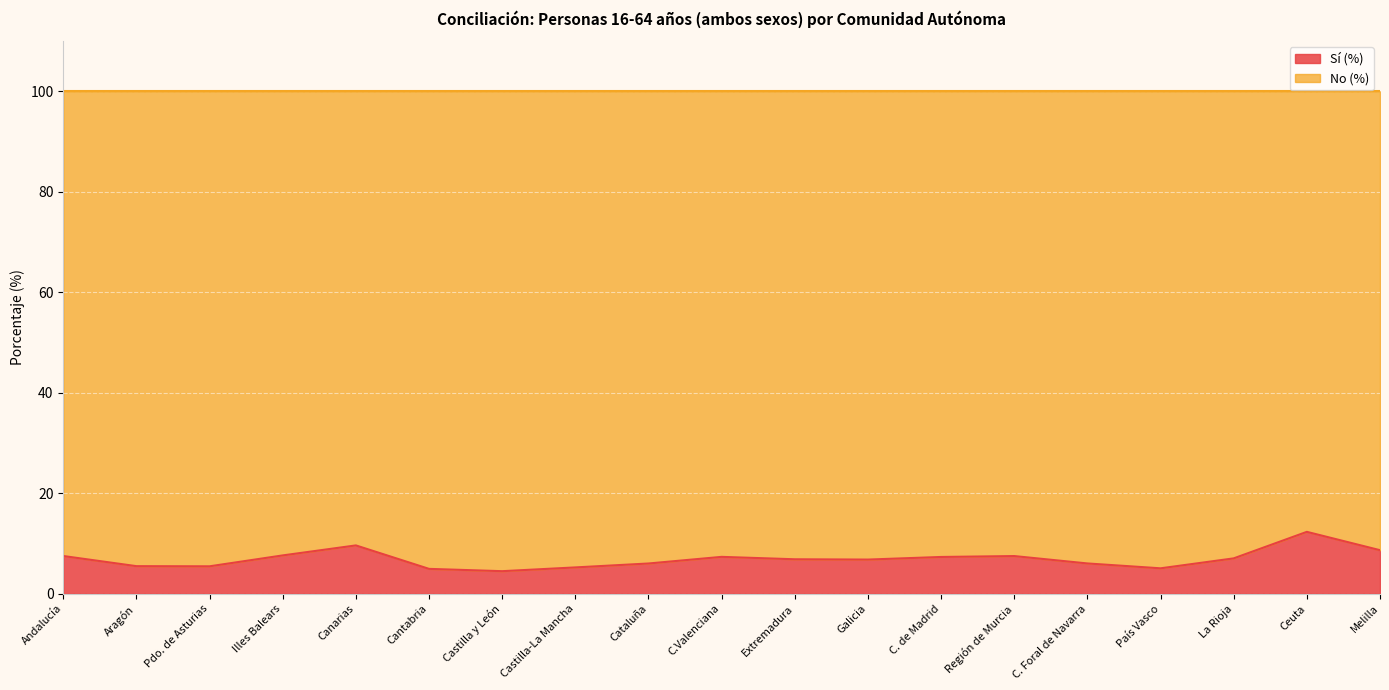

Which label corresponds to the smallest value in the chart?

Castilla y León